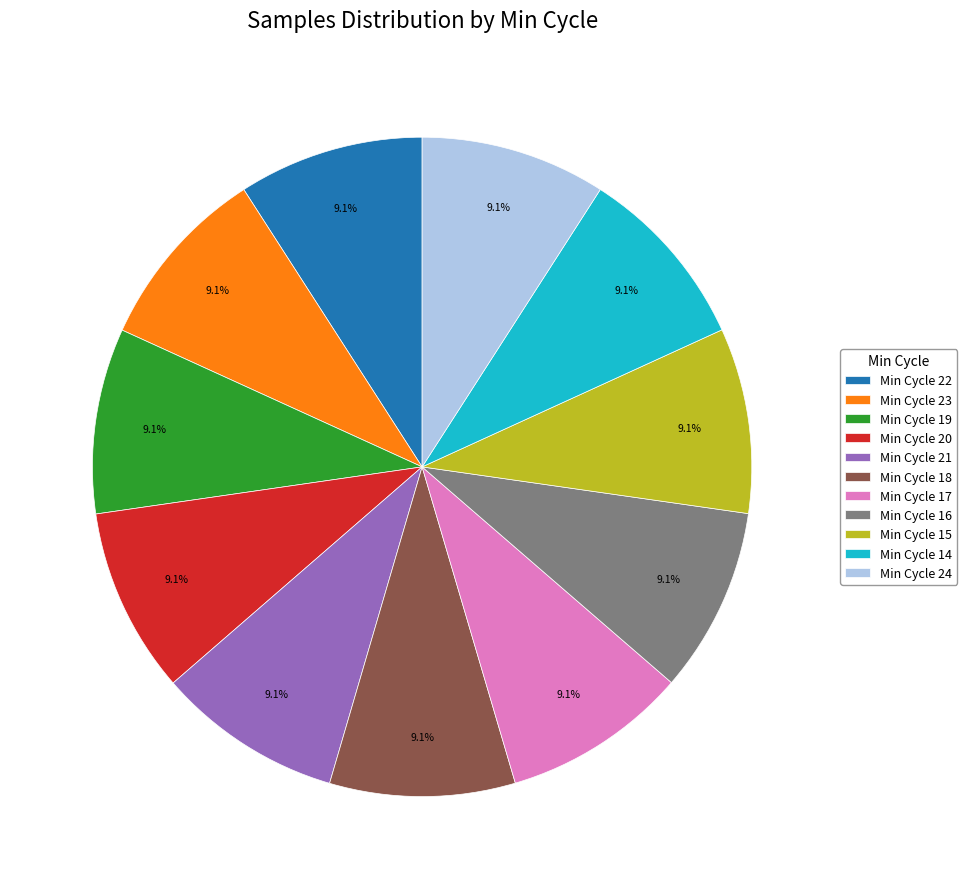

What percentage do Min Cycle 15 and Min Cycle 17 together represent?

18.2%